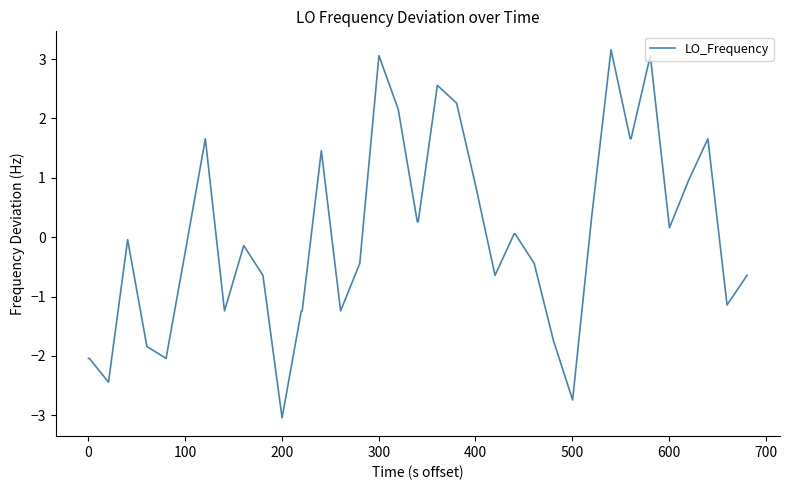

Is this an area chart (filled region under the line)?

No